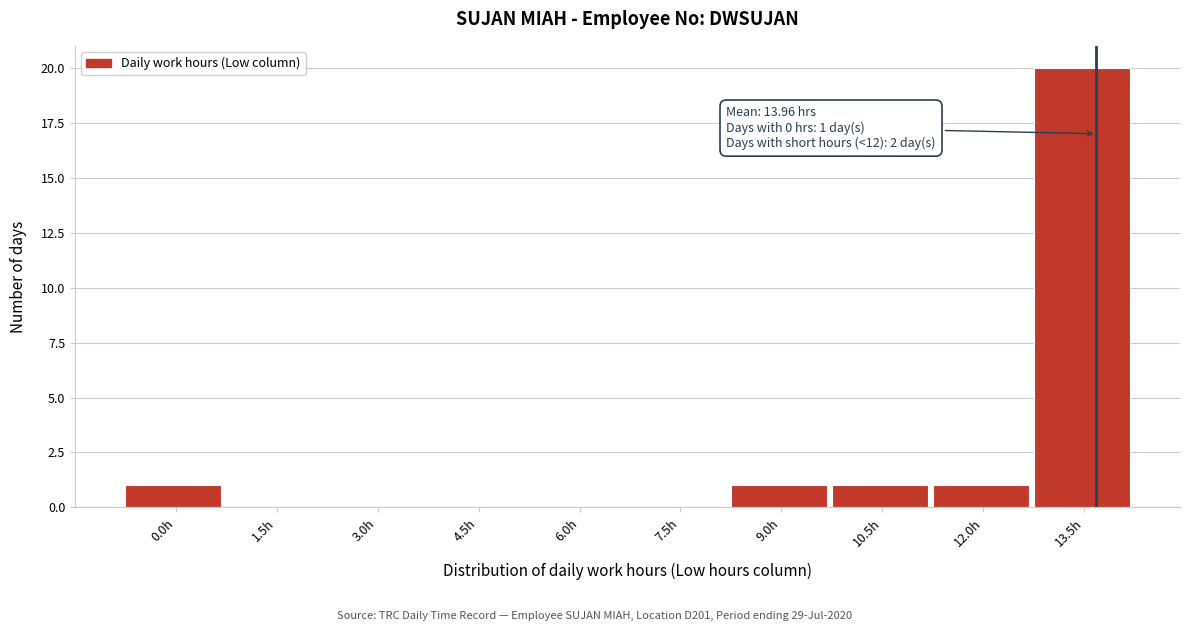

Reading right to left, list all the values displayed in this chart.

13.5h=20	12.0h=1	10.5h=1	9.0h=1	7.5h=0	6.0h=0	4.5h=0	3.0h=0	1.5h=0	0.0h=1